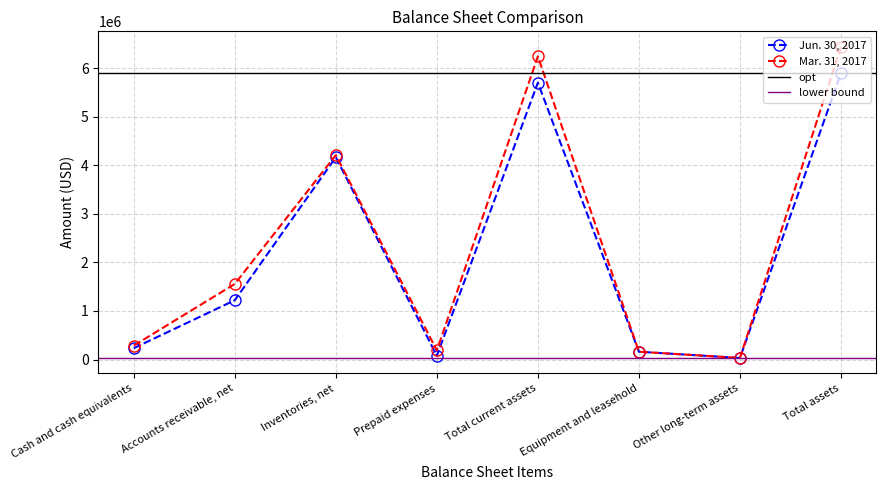

Which series has the largest total across all categories?

Mar. 31, 2017